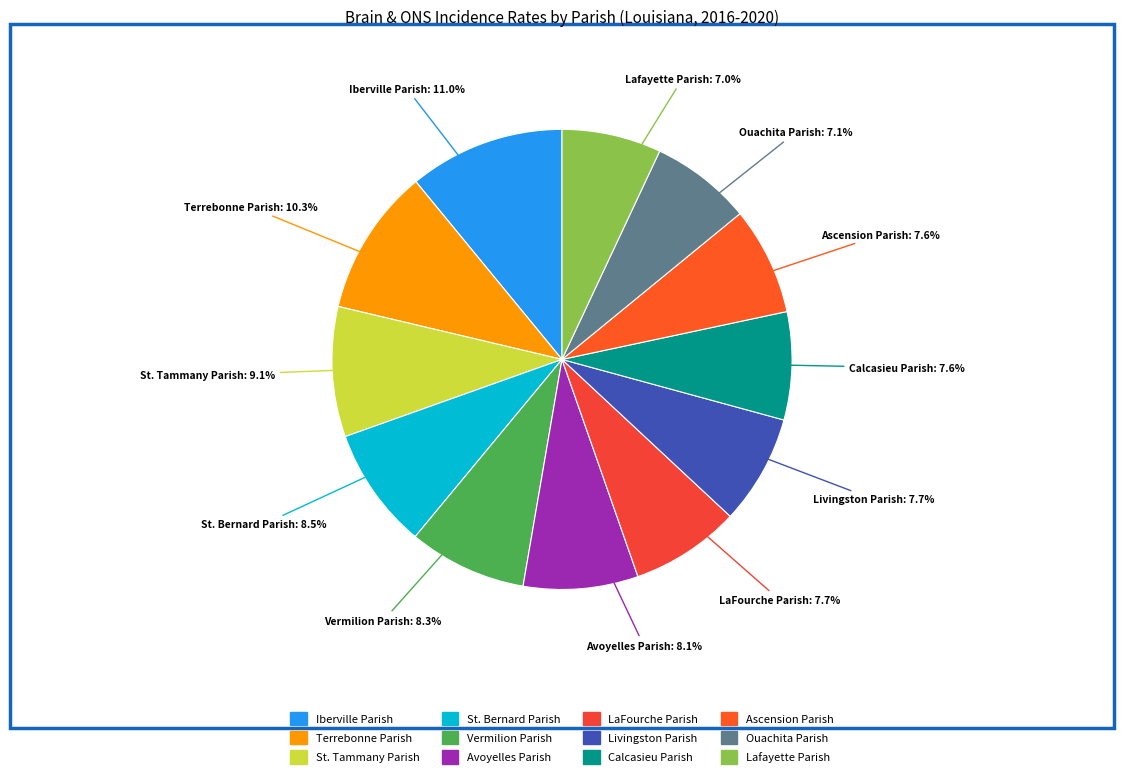

What is the largest slice in the pie chart?

Iberville Parish